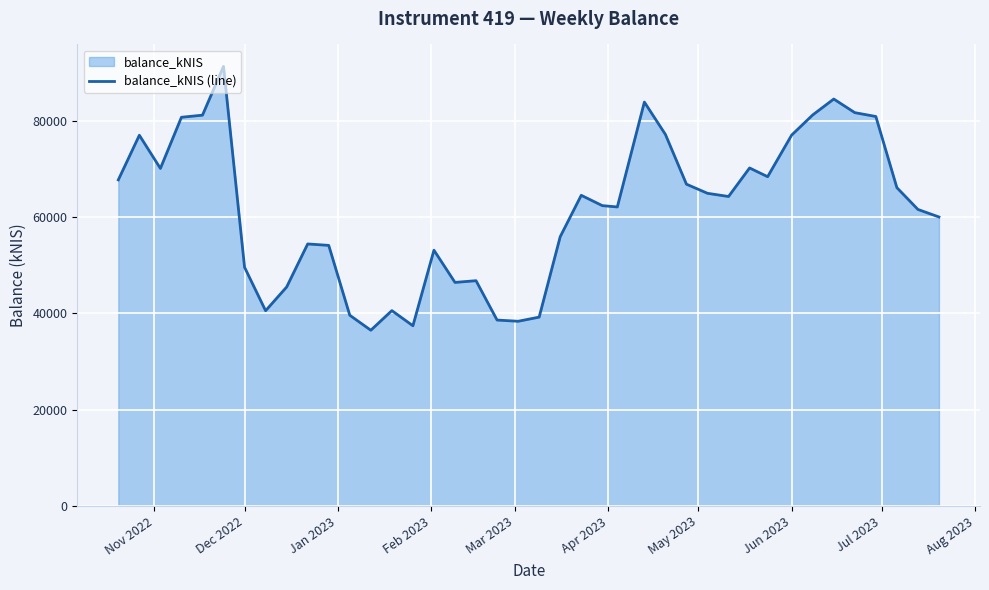

What is the difference between the maximum and minimum values?

54790.0